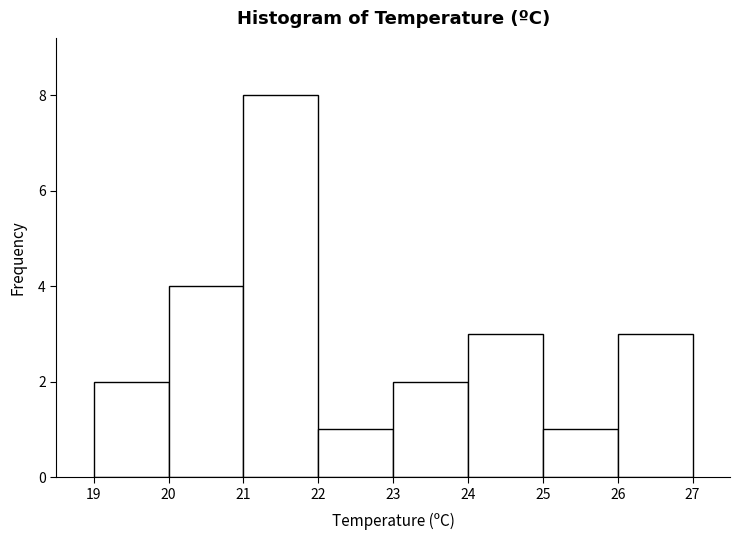

What is the height of the bar covering 23 to 24 on the x-axis? The values are not printed on the chart, so give them approximately, as read against the axis.

2